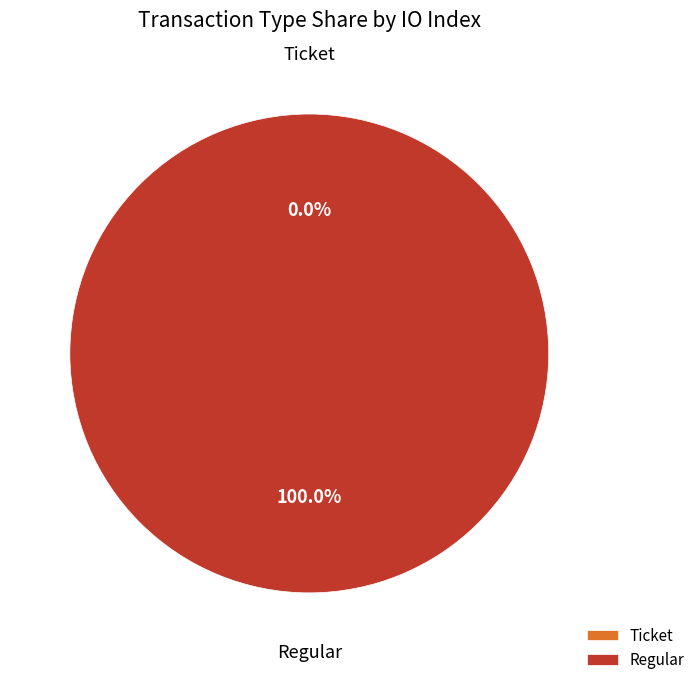

Rank the categories by value from highest to lowest.

Regular, Ticket